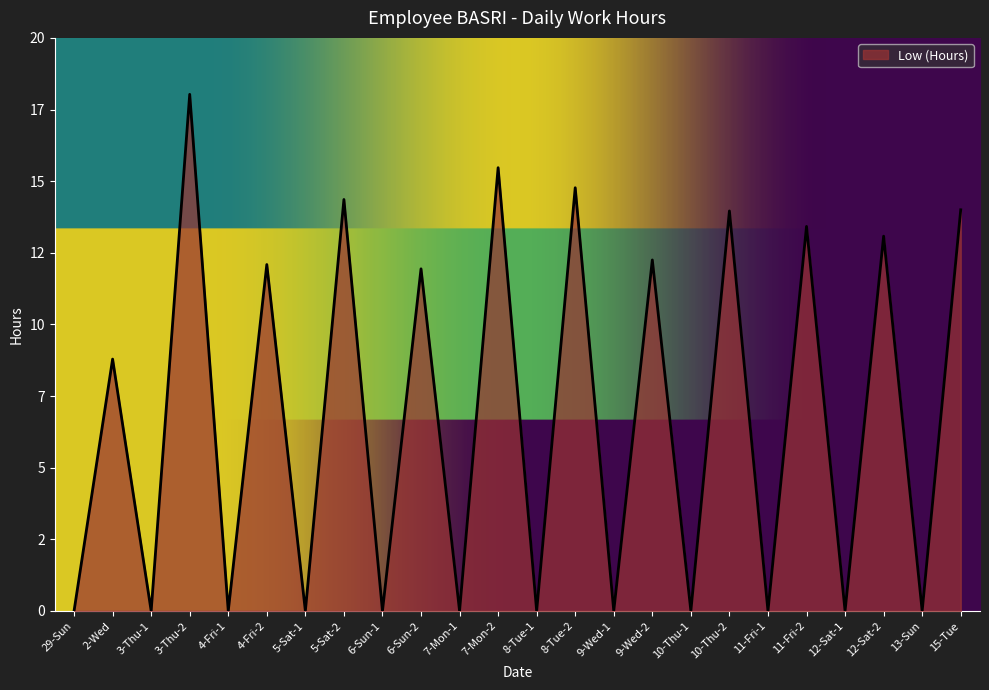

How many lines are shown in the chart?

1